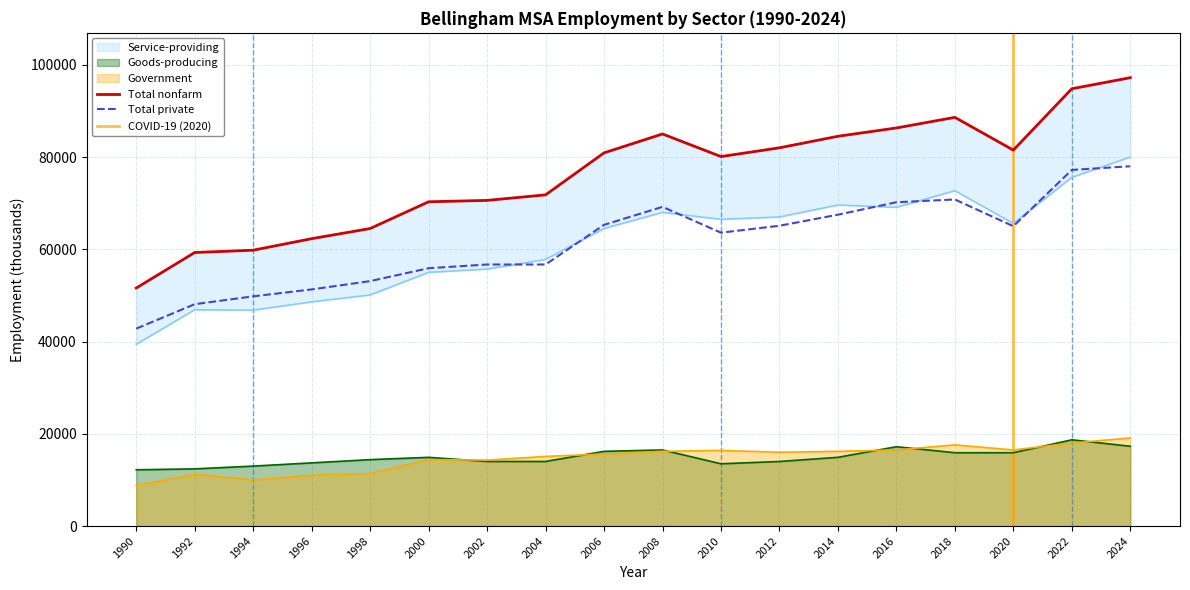

At which label is Total nonfarm closest to 74400?

2004